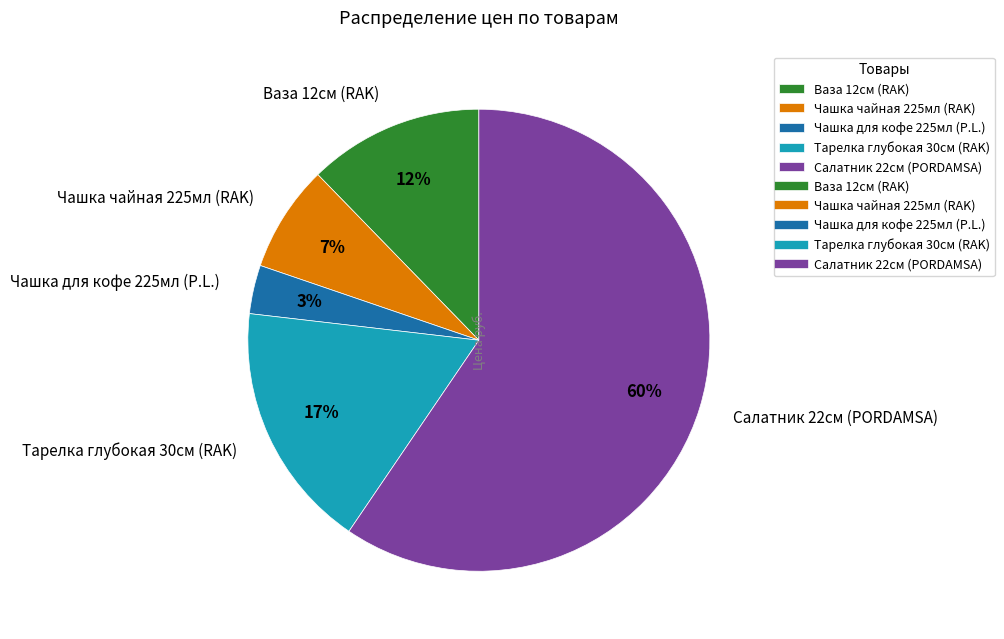

Does any single category account for the majority?

Yes